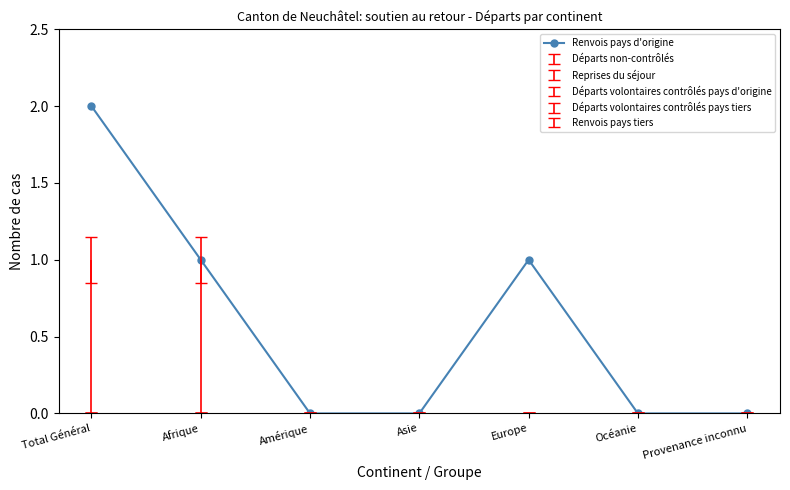

How many data points are above 0?

3